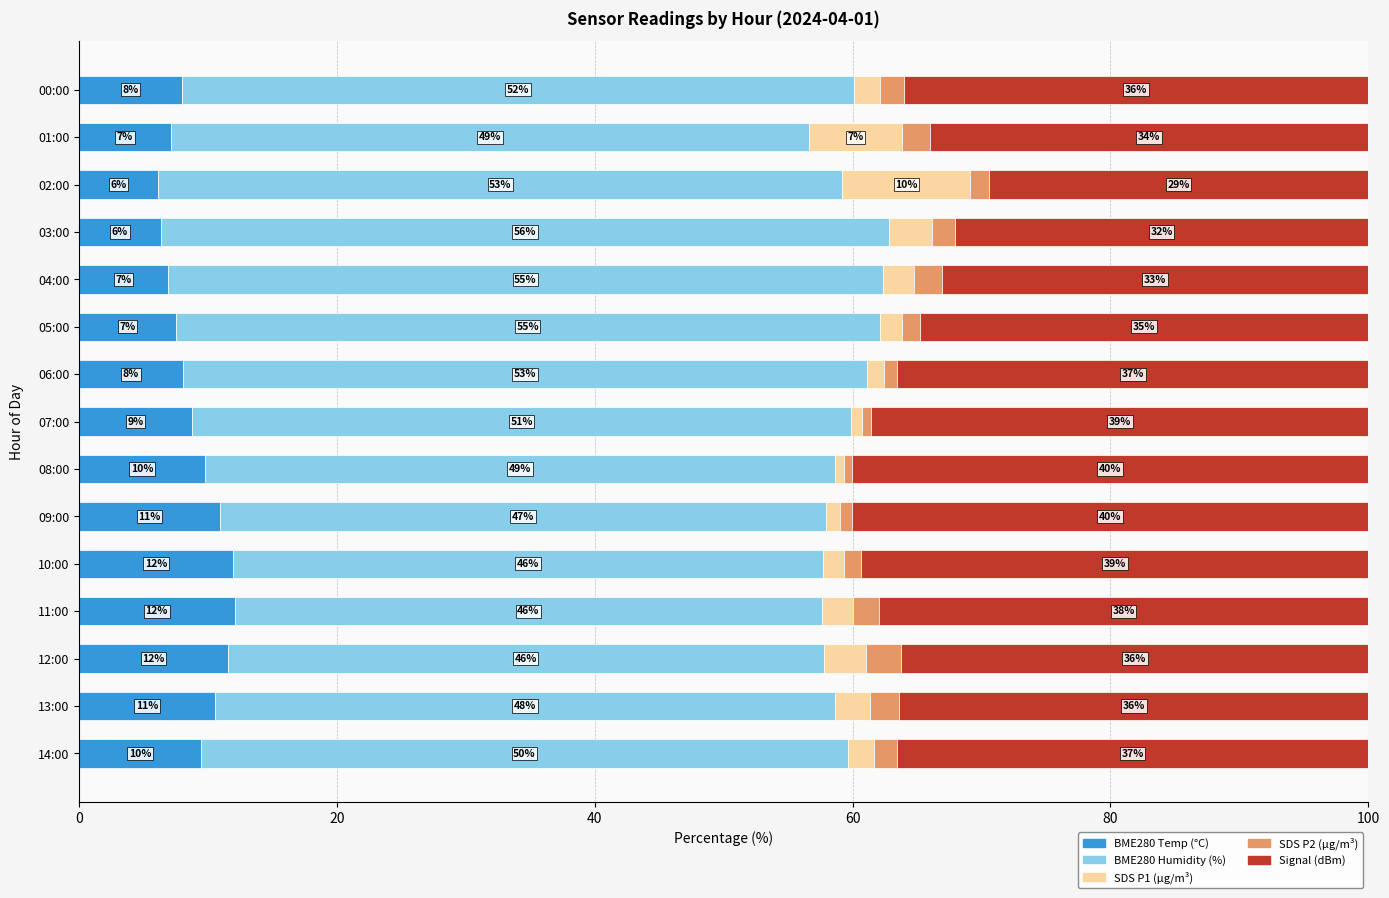

What is the total value across all series at 05:00?

100.0